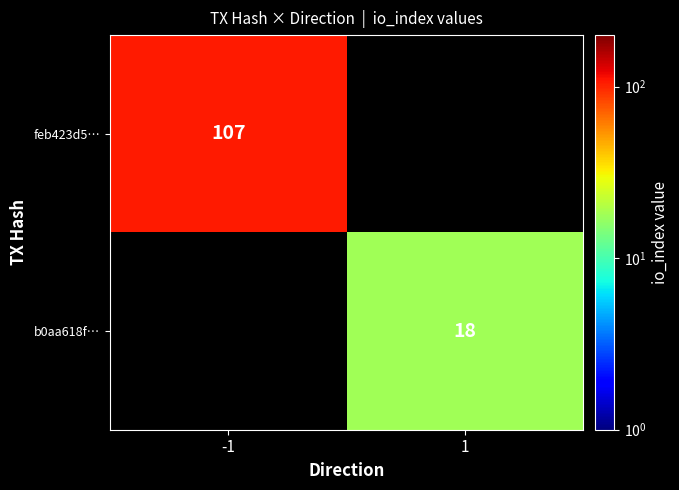

How many data points does each series have?

2